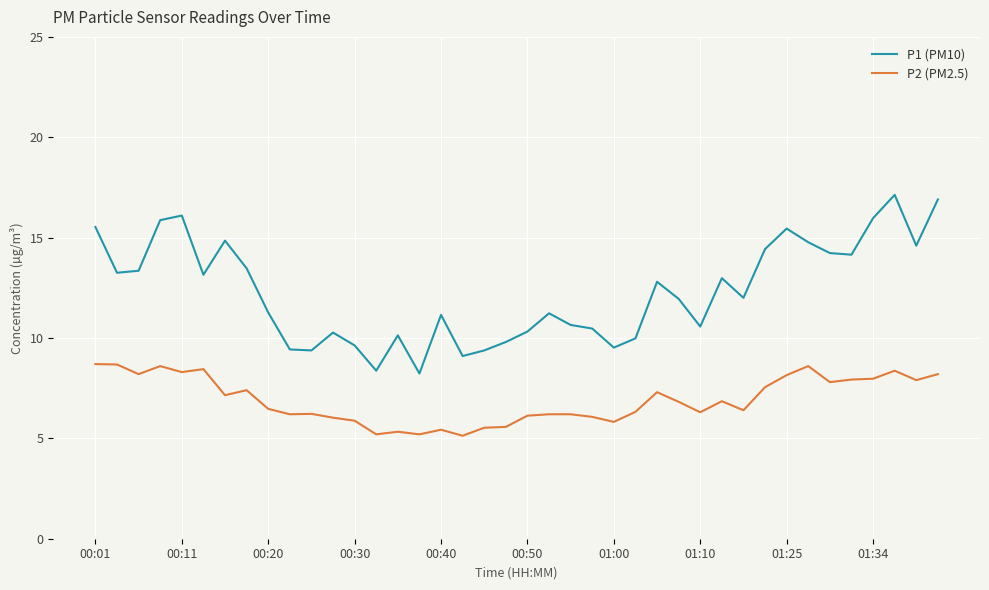

What is the smallest value displayed?

5.1